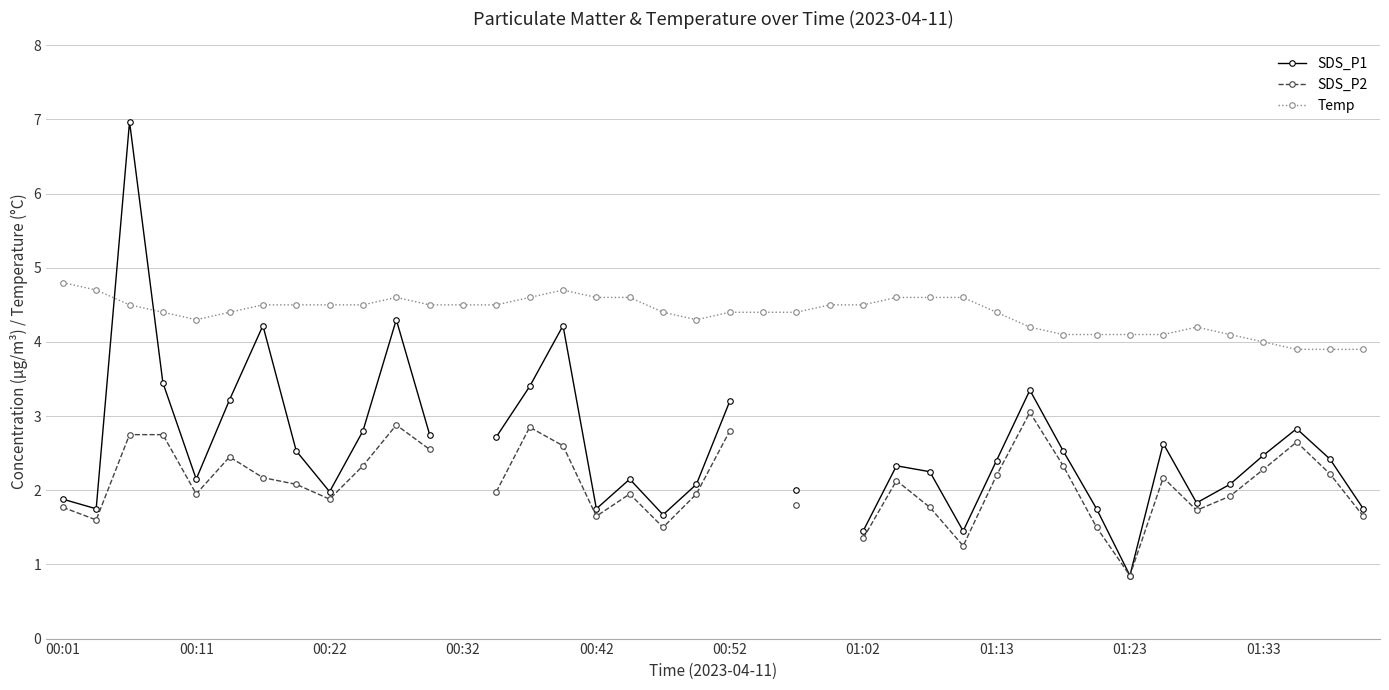

Which series has the largest total across all categories?

Temp